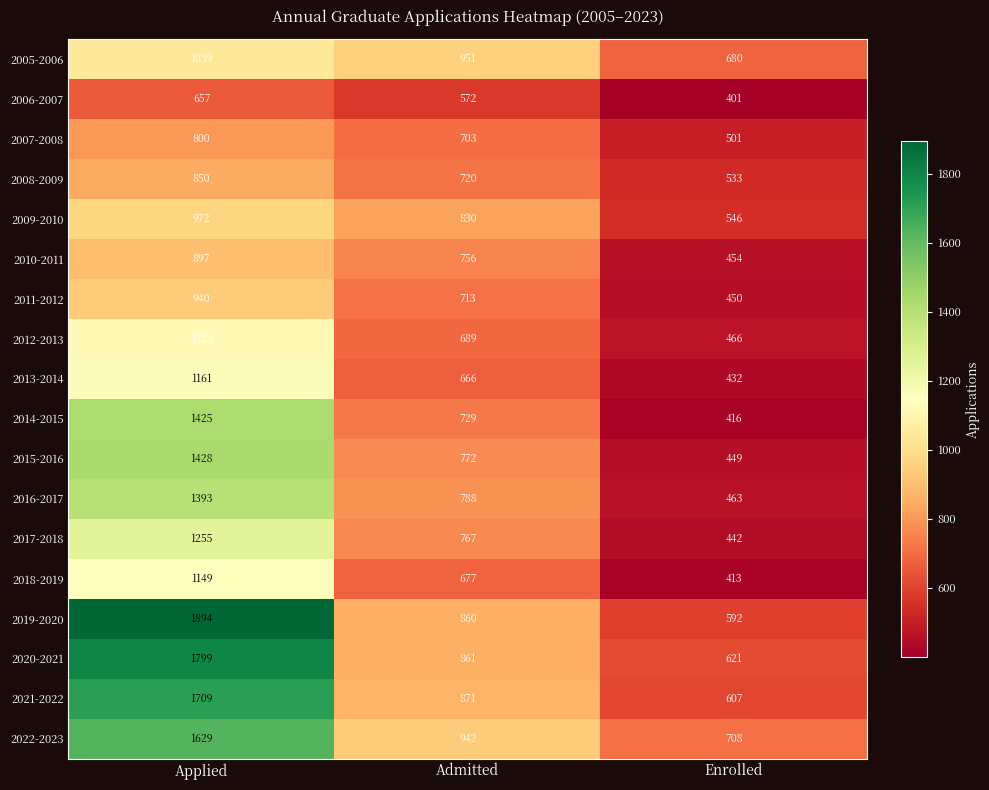

What is the sum of all 2010-2011 values?

2107